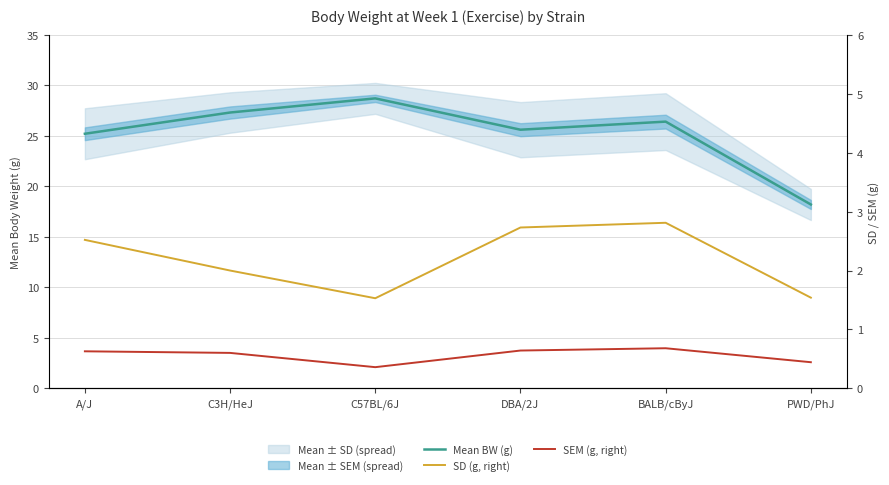

Where is Mean BW (g) nearest to the value 23?

A/J